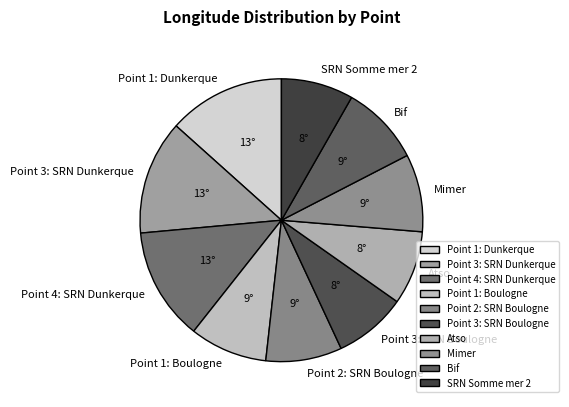

Is the sum of Point 1: Boulogne and Point 2: SRN Boulogne greater than half?

No